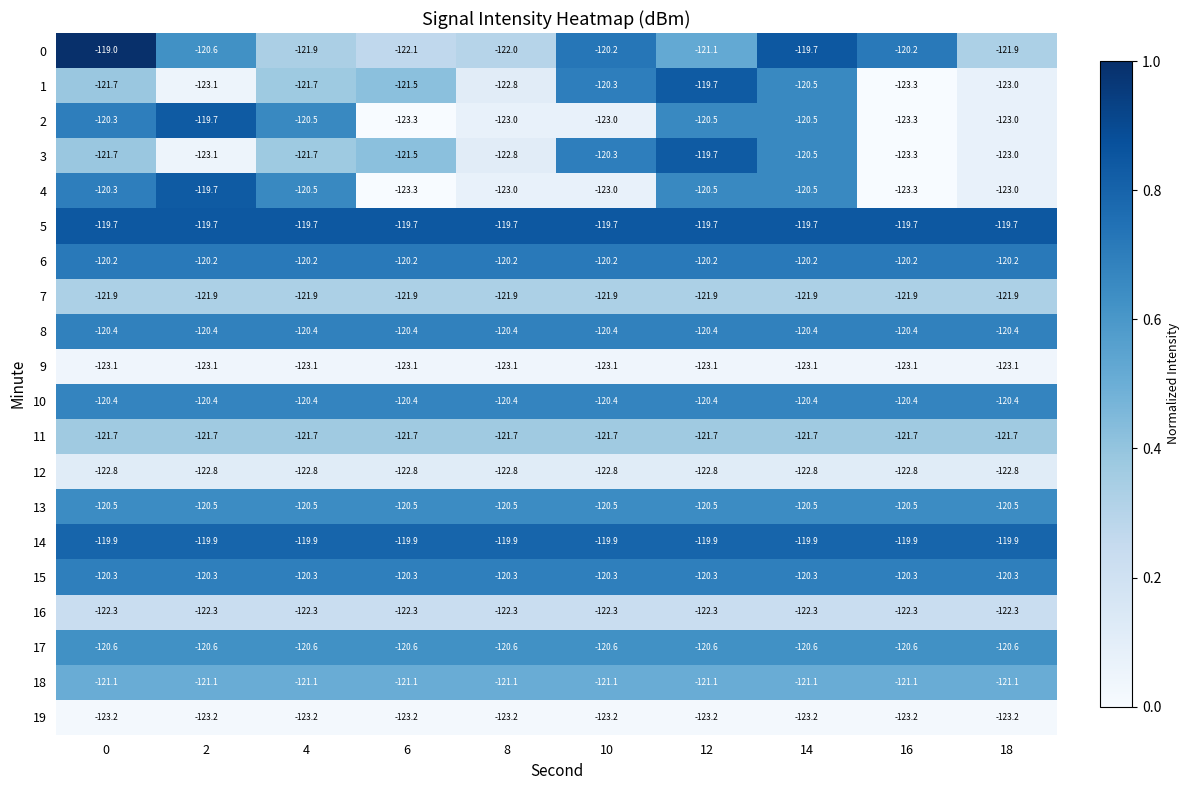

Which series has the largest total across all categories?

5